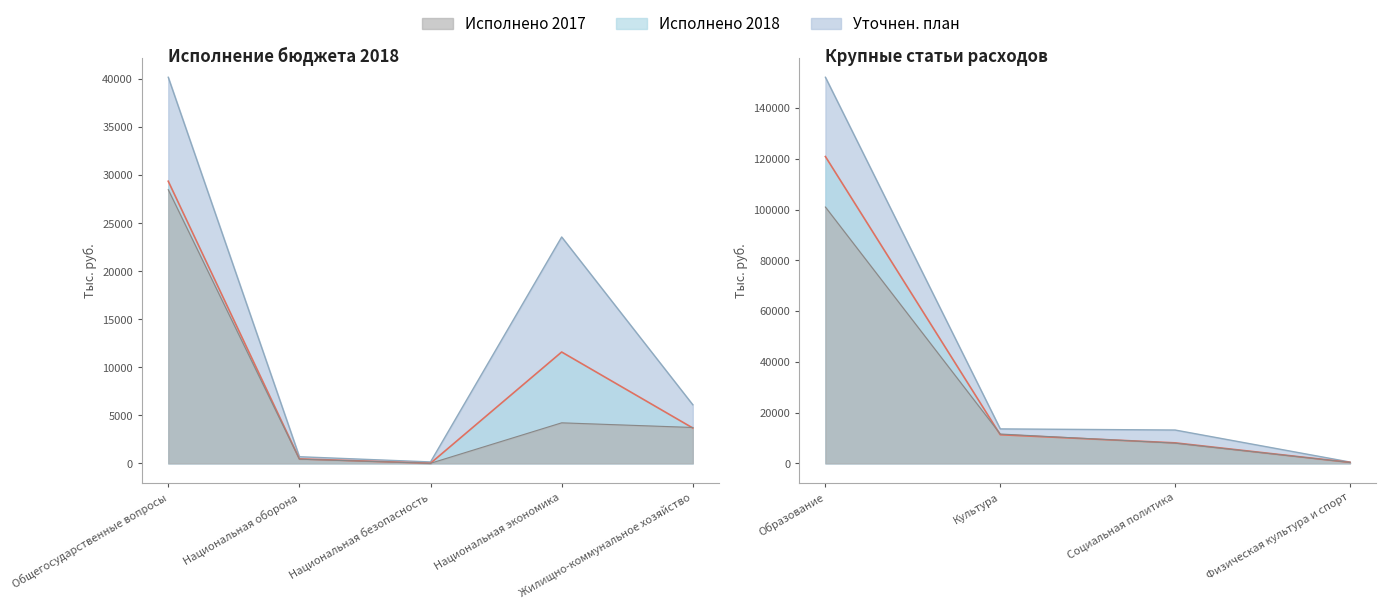

Which label corresponds to the largest value in the chart?

Образование